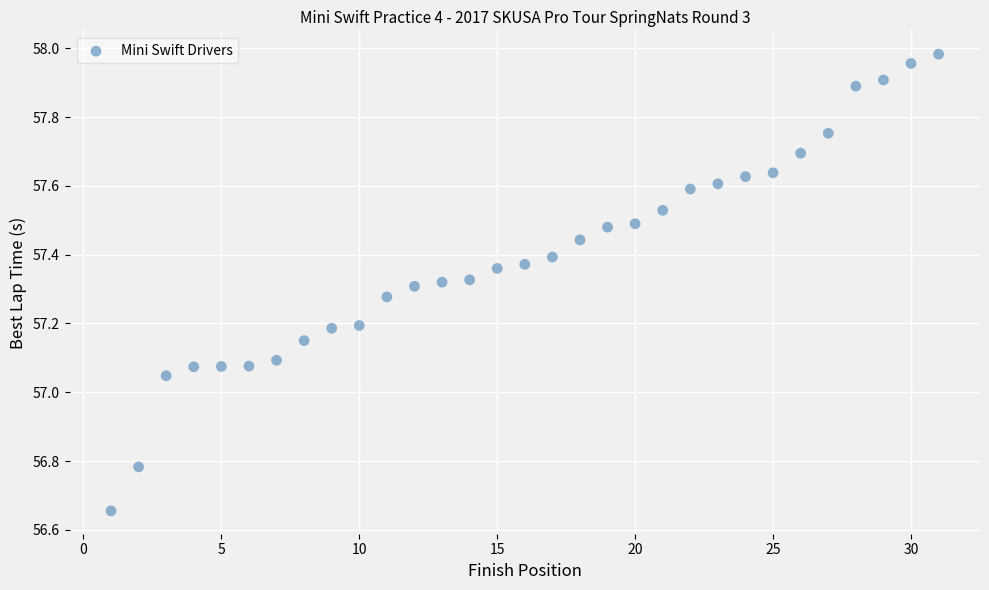

What is the range of X values (max minus min)?

30.0